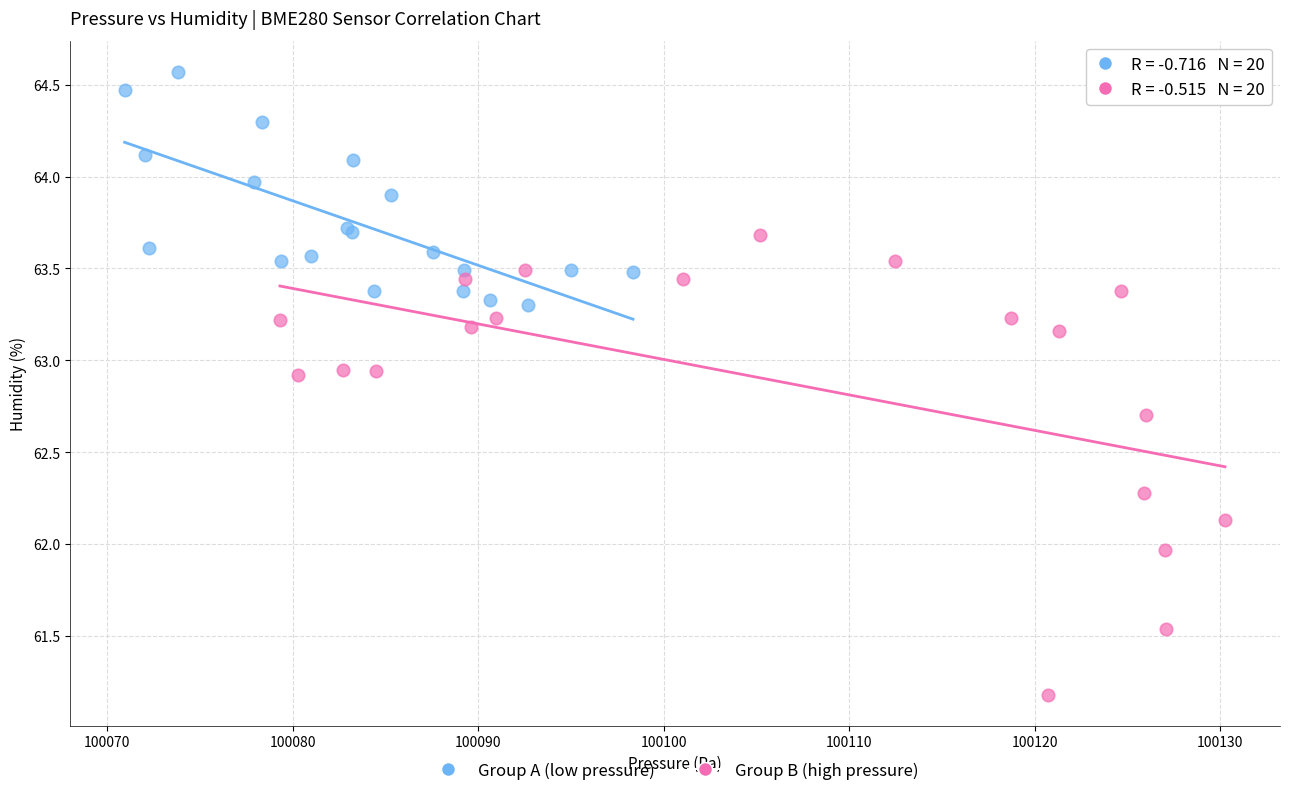

What are all the series names shown in the legend?

Group A (low pressure), Group B (high pressure)